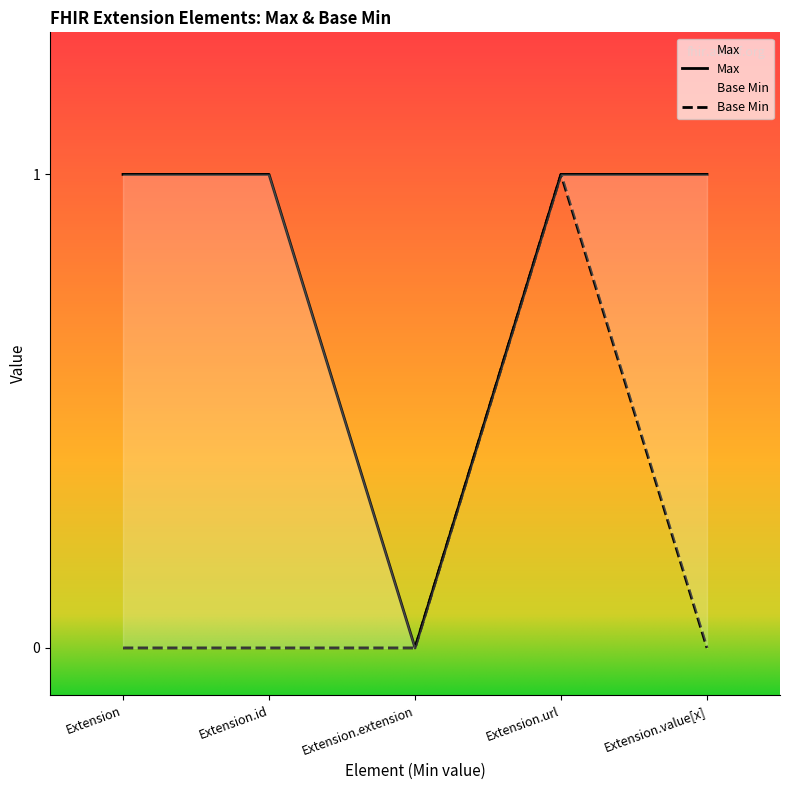

How many Base Min values are between 0 and 1?

5